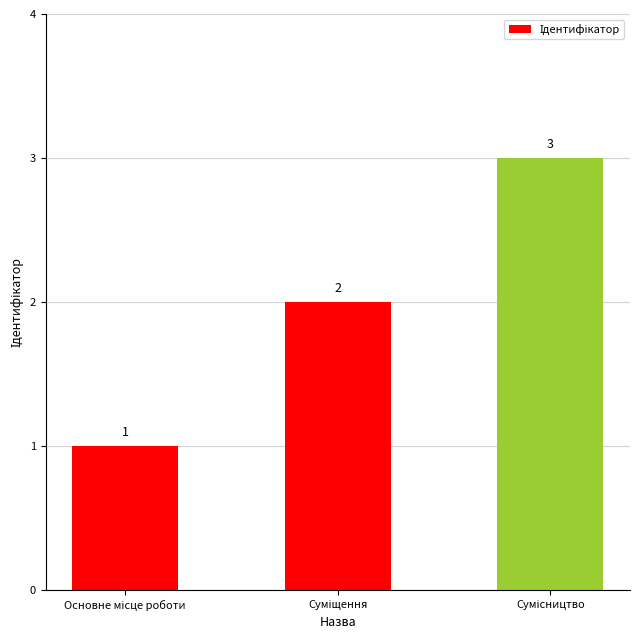

What is the value of the 2nd bar from the left?

2